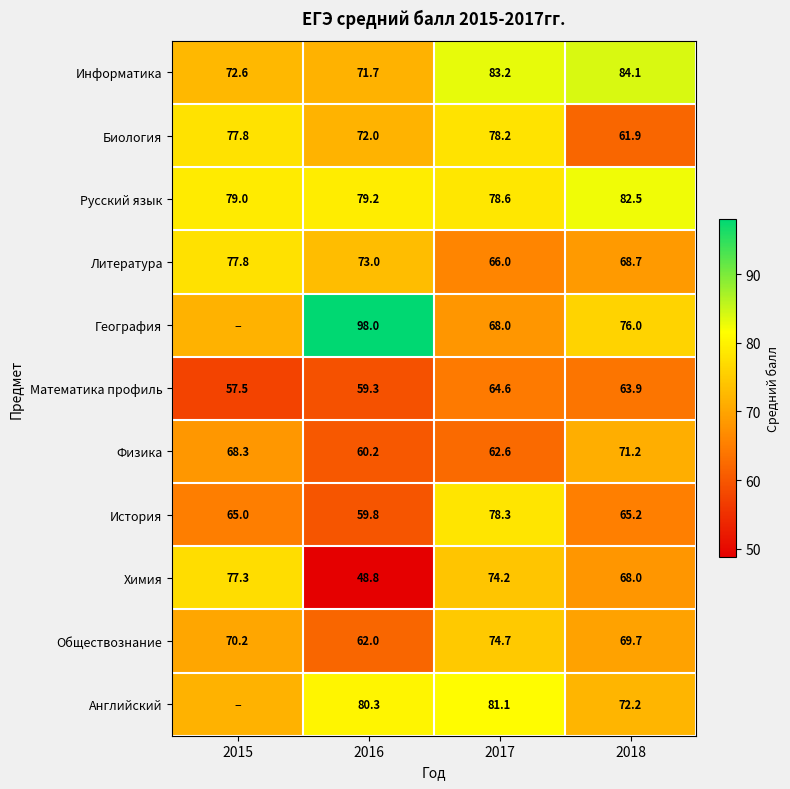

Rank the series by their maximum value, from lowest to highest.

Математика профиль, Физика, Обществознание, Химия, Литература, Биология, История, Английский, Русский язык, Информатика, География